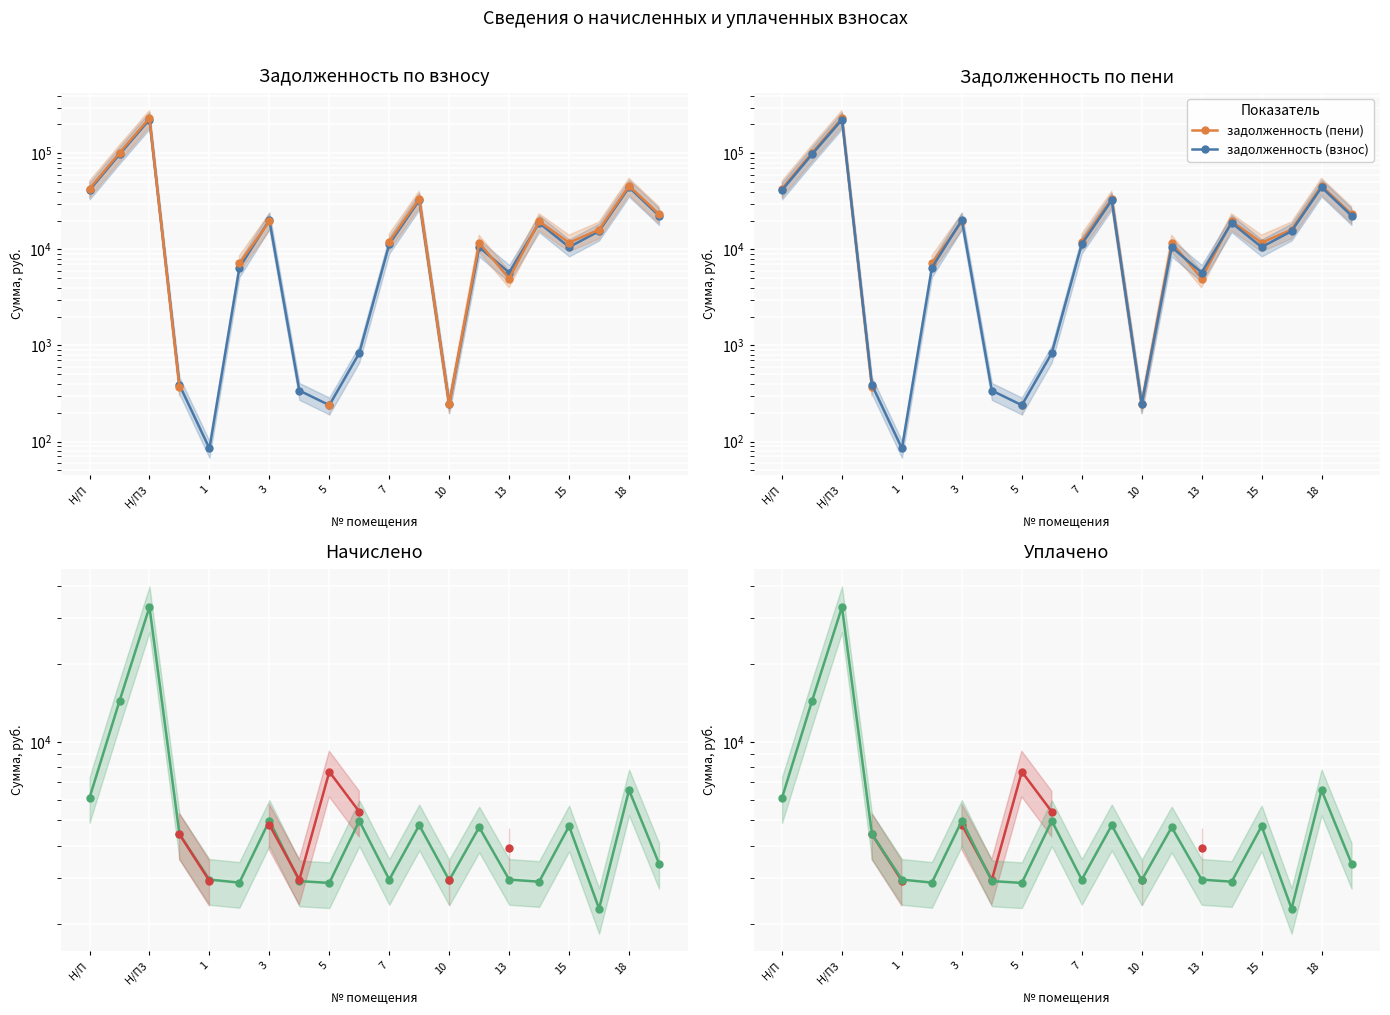

True or false: задолженность (пени) and уплачено intersect in this chart.

False